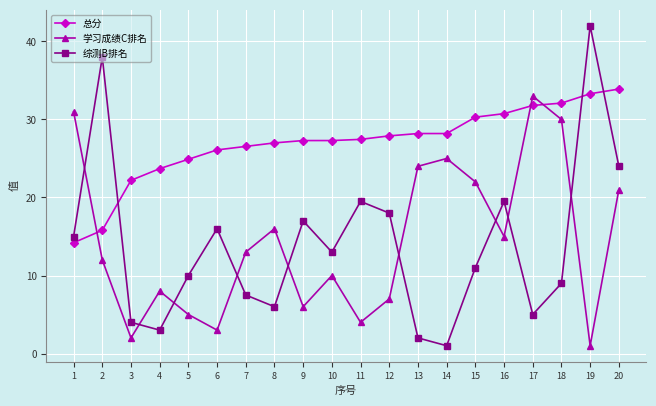

Is it true that 总分 equals 45.3 at 14?

False